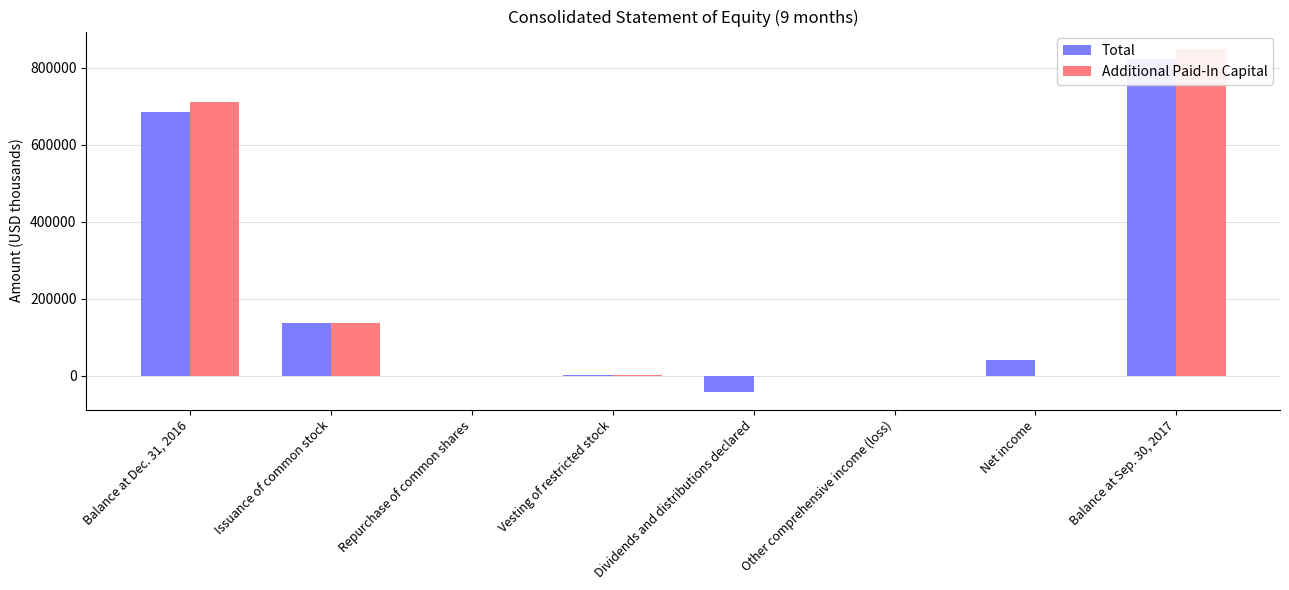

Is it true that Additional Paid-In Capital equals 0 at Net income?

True